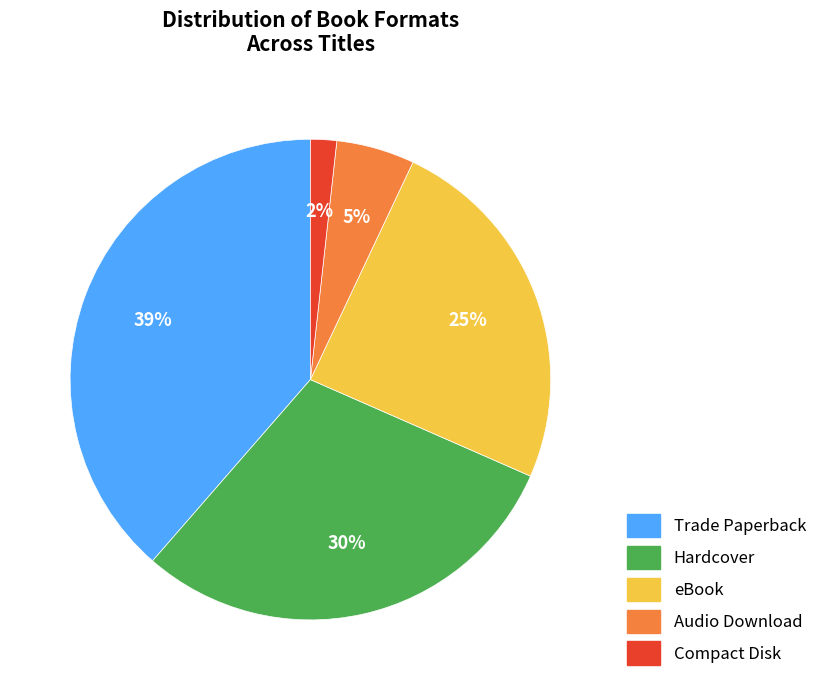

What is the ratio of the value at Hardcover to the value at eBook?

1.2